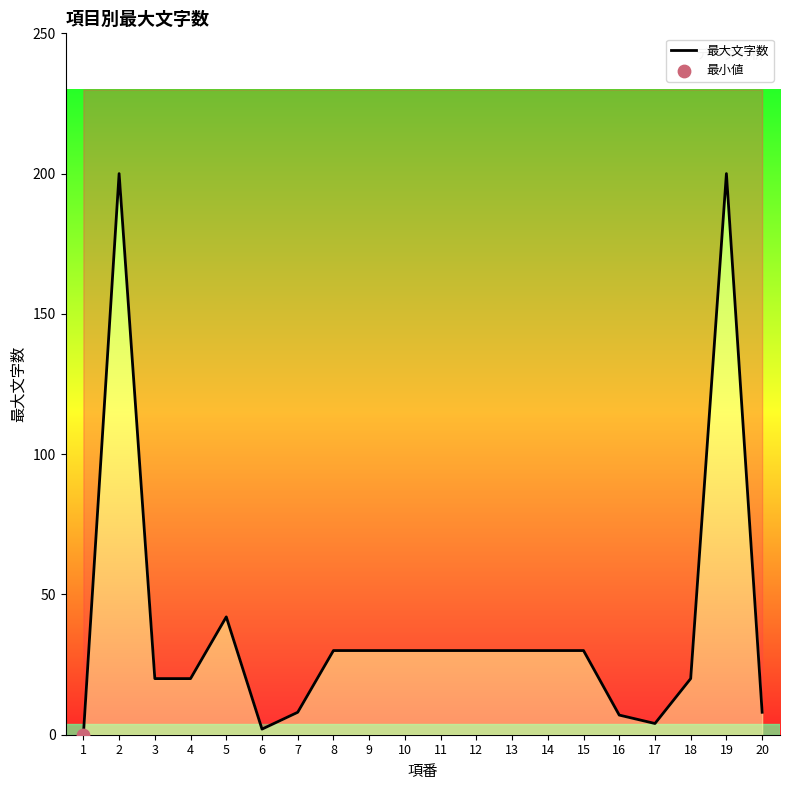

What is the change in value from 6 to 15?

+28